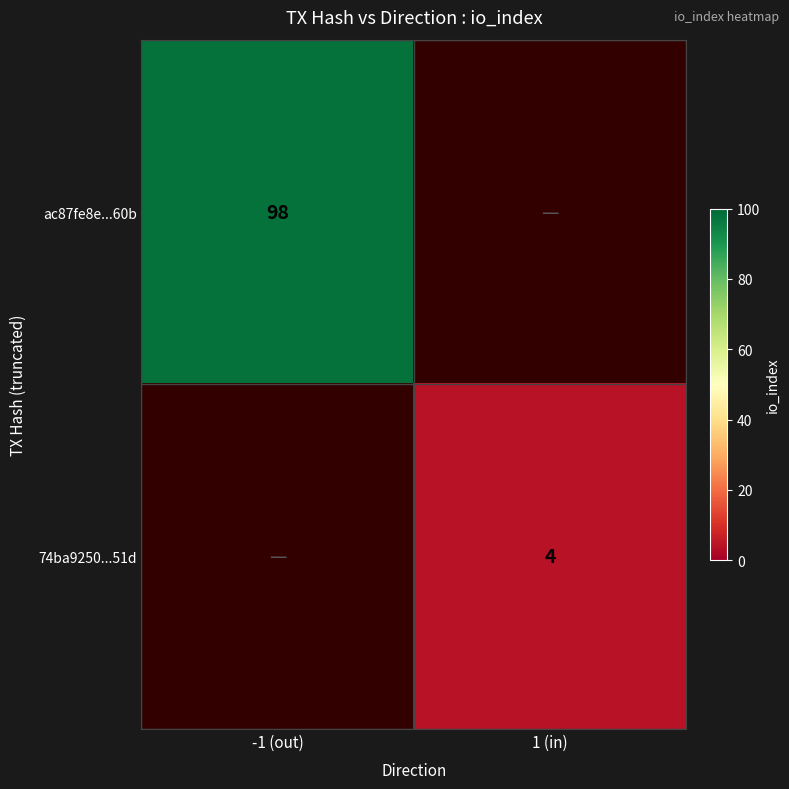

Is it true that ac87fe8e...60b equals 98 at -1 (out)?

True